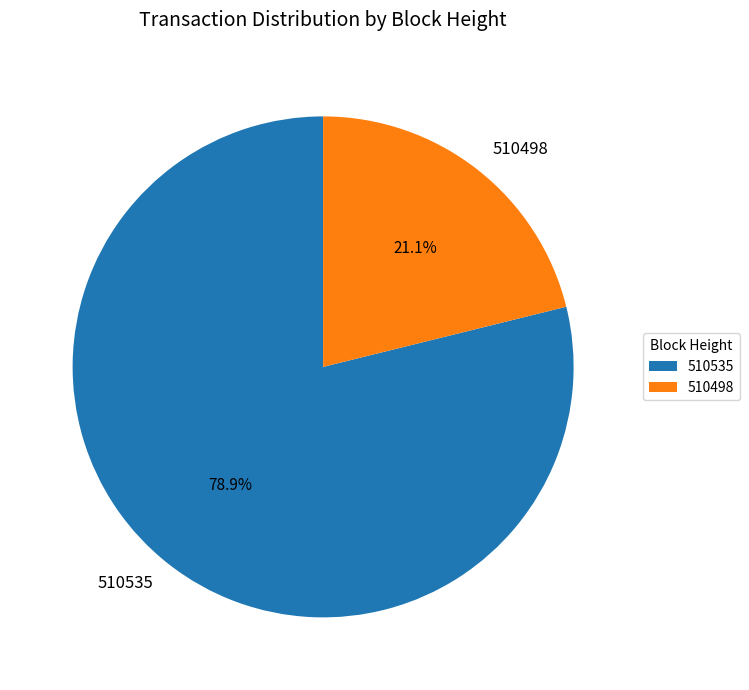

Is it true that 510535 is 79% of the pie?

True